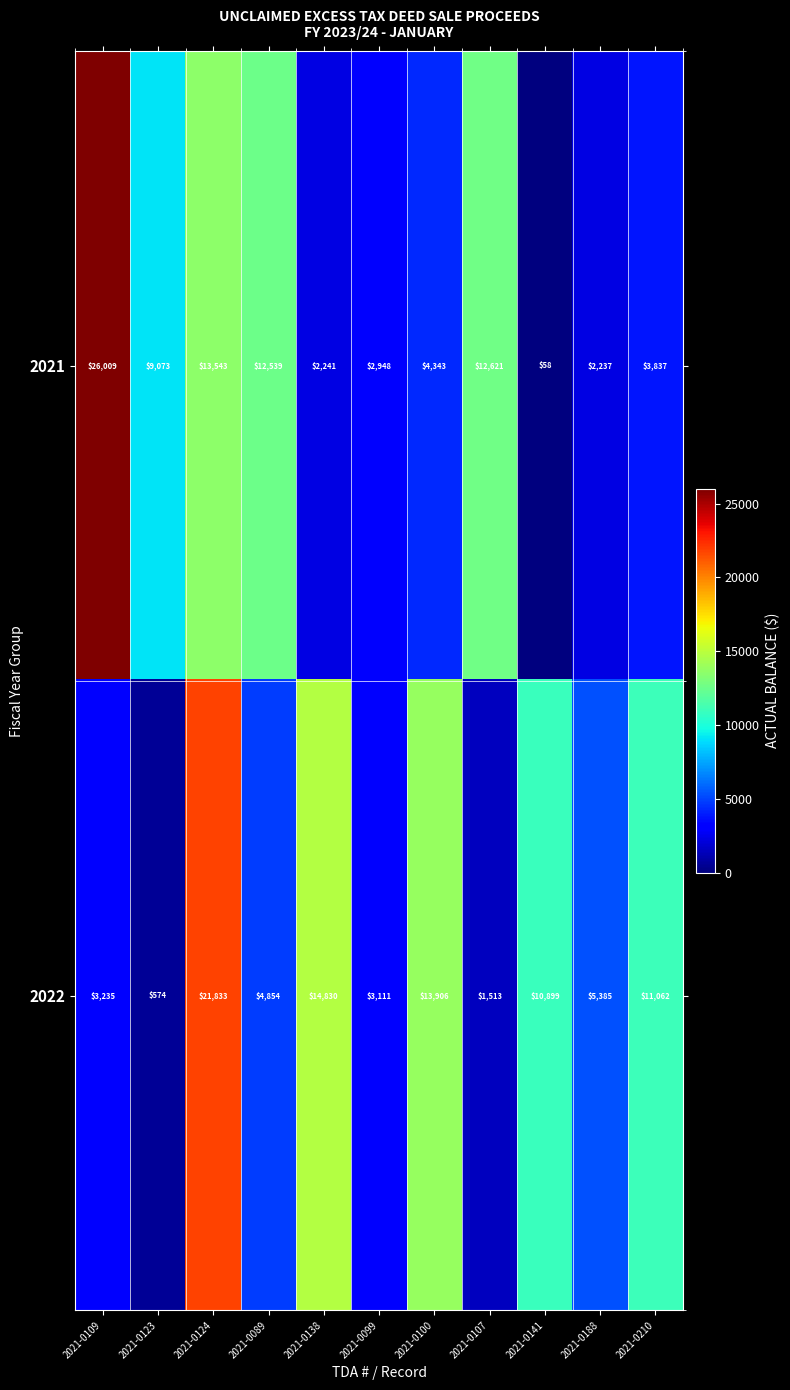

How many data points in 2021 are less than 4343?

5